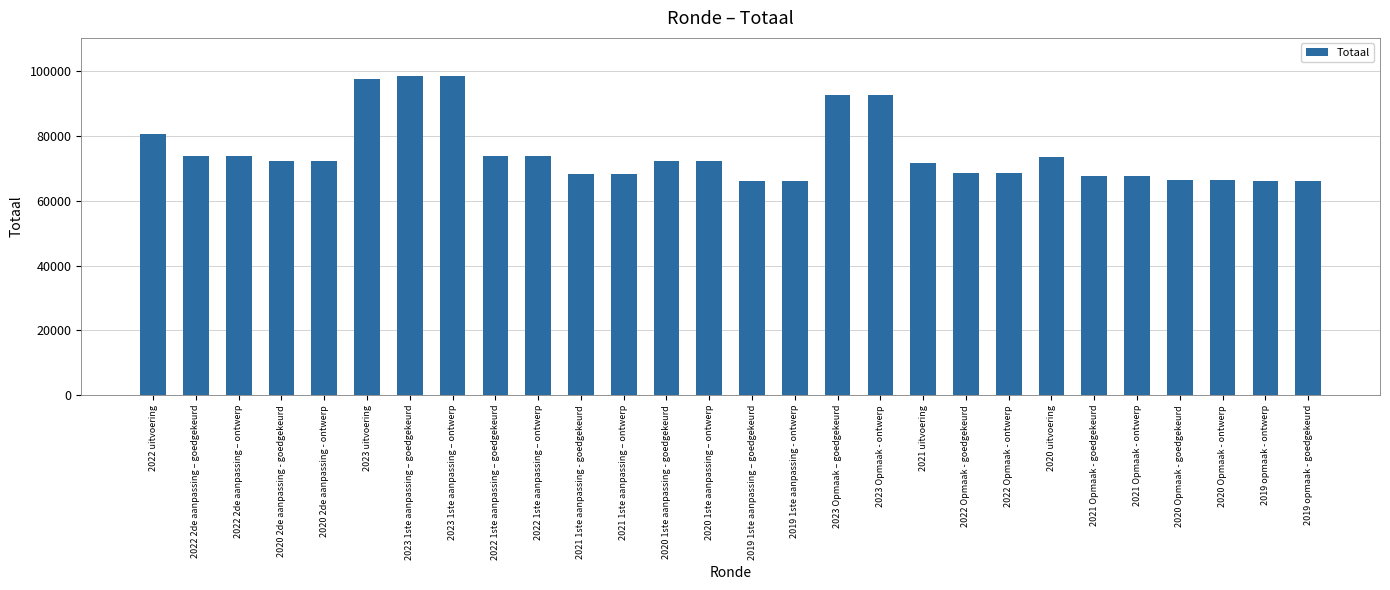

Where does the data first go above 72105?

2022 uitvoering